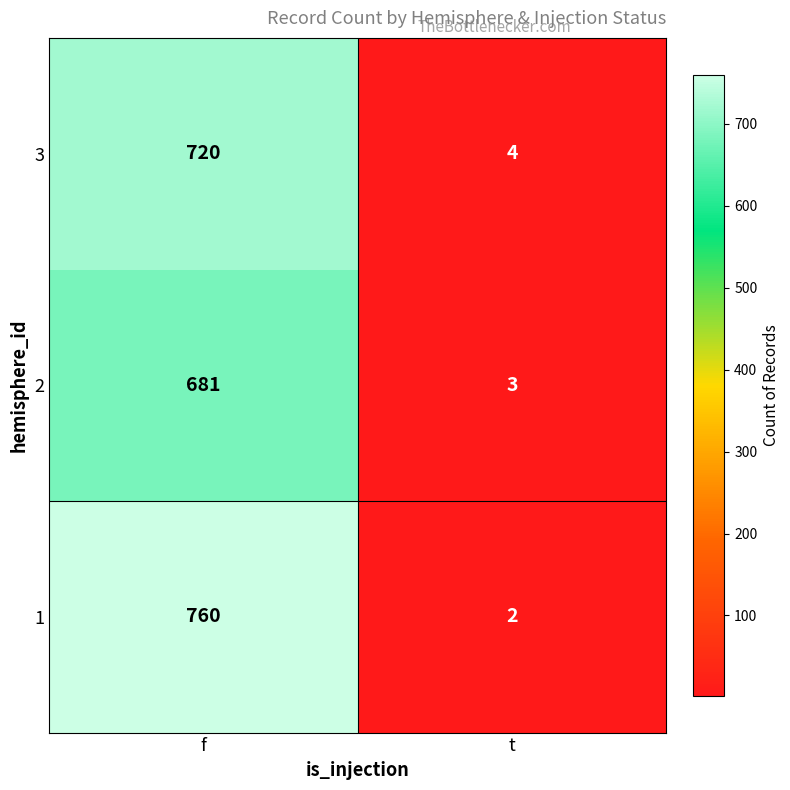

Which series has the largest total across all categories?

1